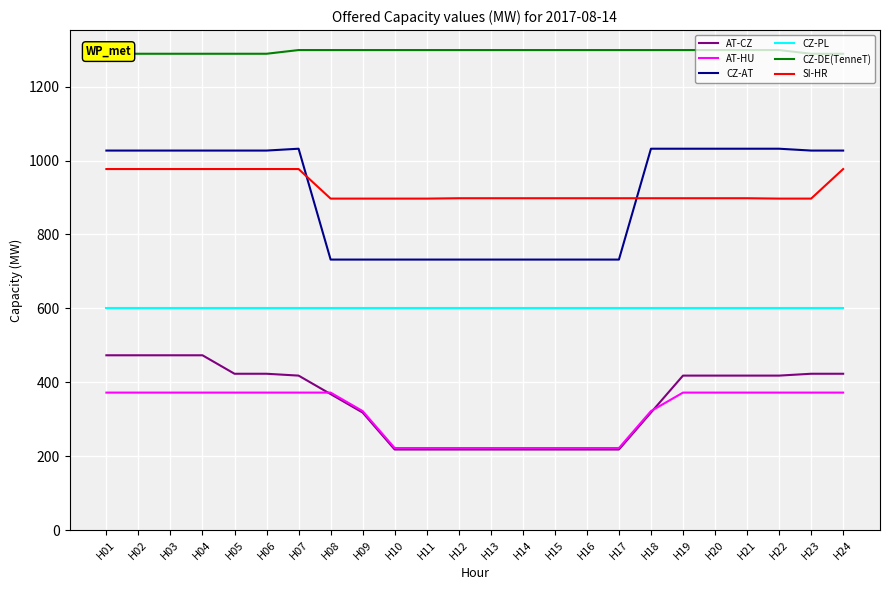

Which series has the widest spread of values?

CZ-AT